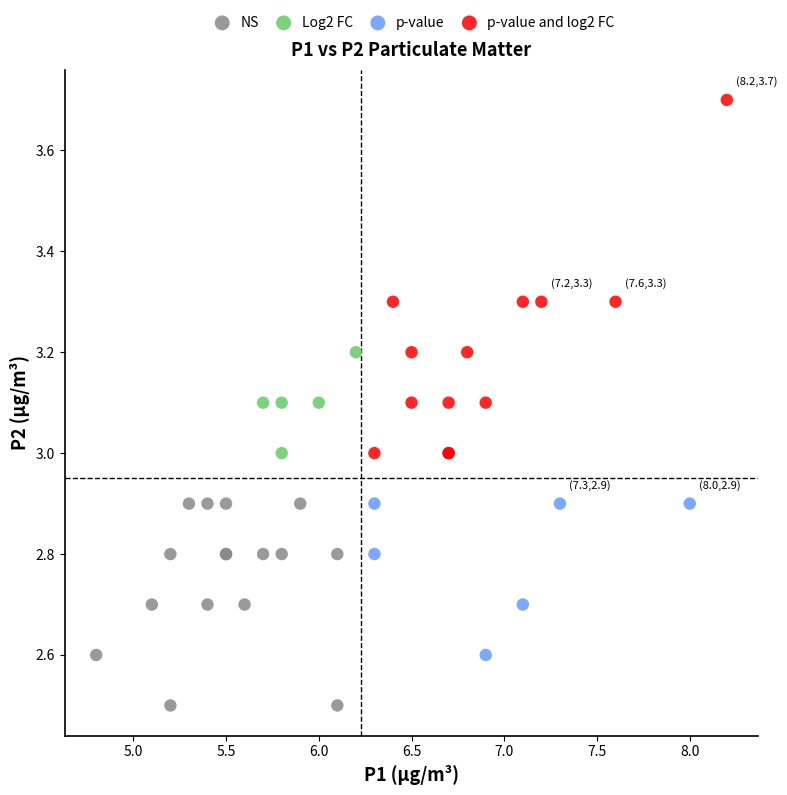

Which series reaches the minimum Y coordinate?

NS